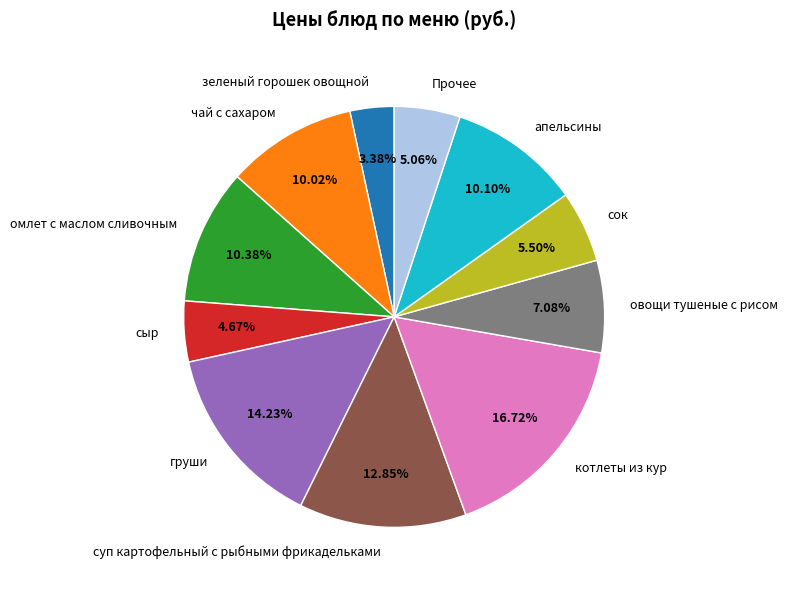

How many slices are in this pie chart?

11